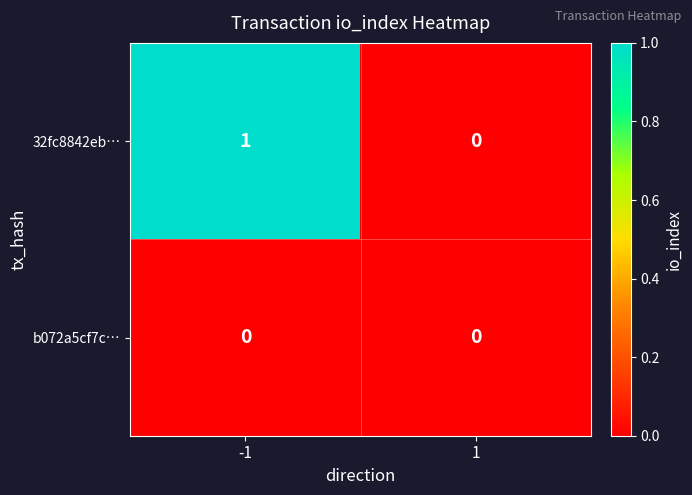

List the series in order of their overall mean, lowest first.

b072a5cf7c…, 32fc8842eb…